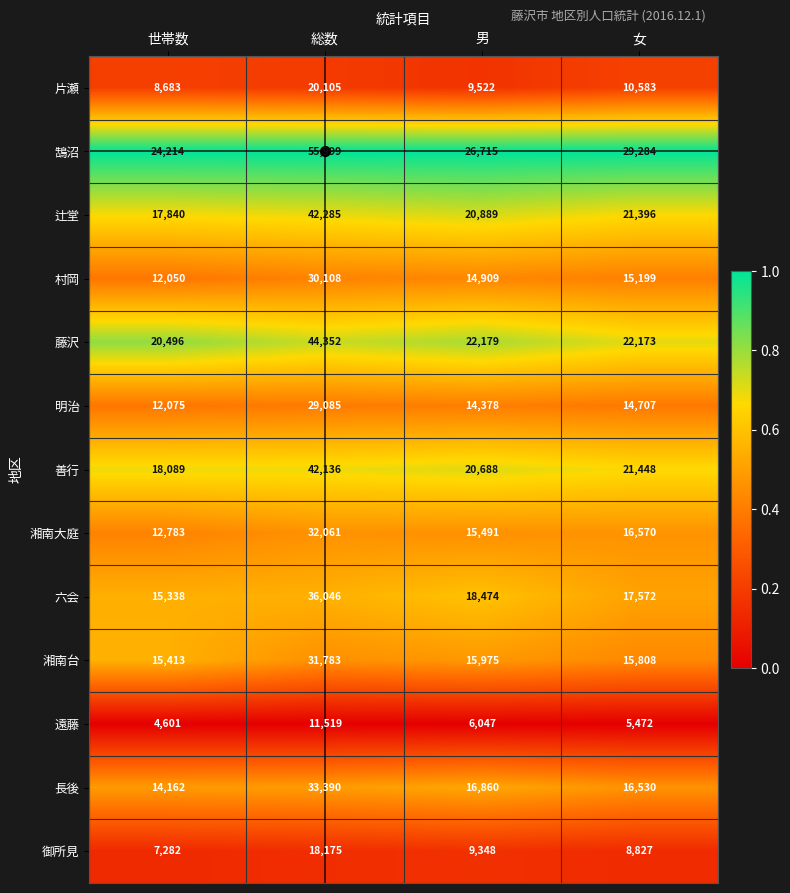

What is the sum of the 湘南大庭 values at 男 and 総数?

47552